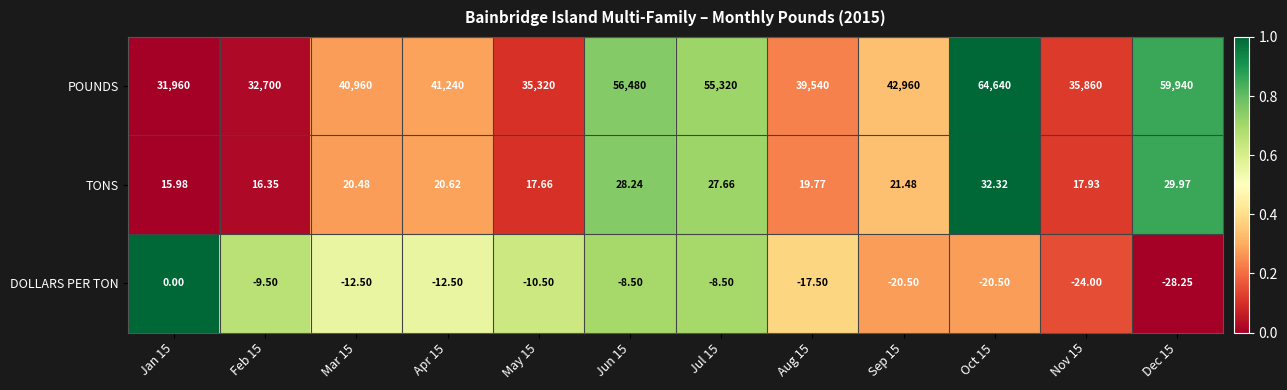

At how many categories does at least one series exceed 0?

12